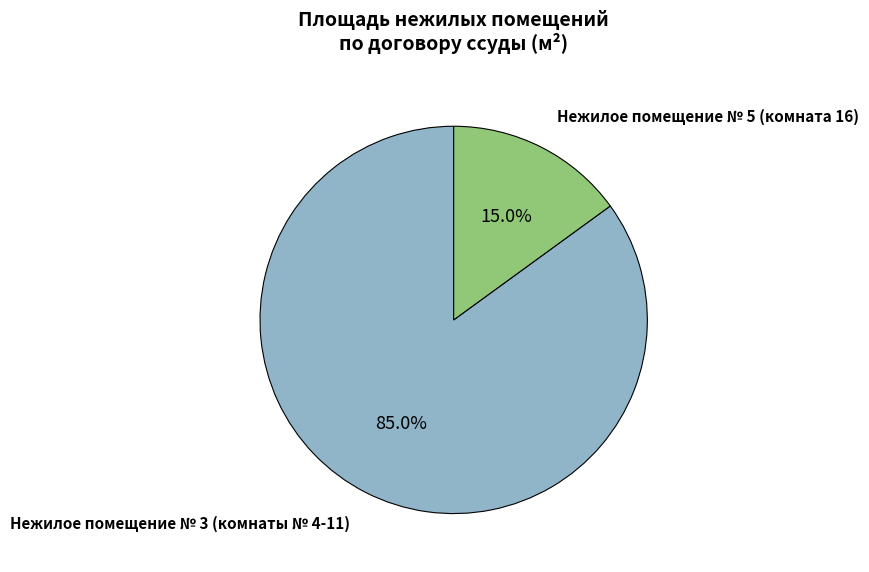

How many slices are in this pie chart?

2